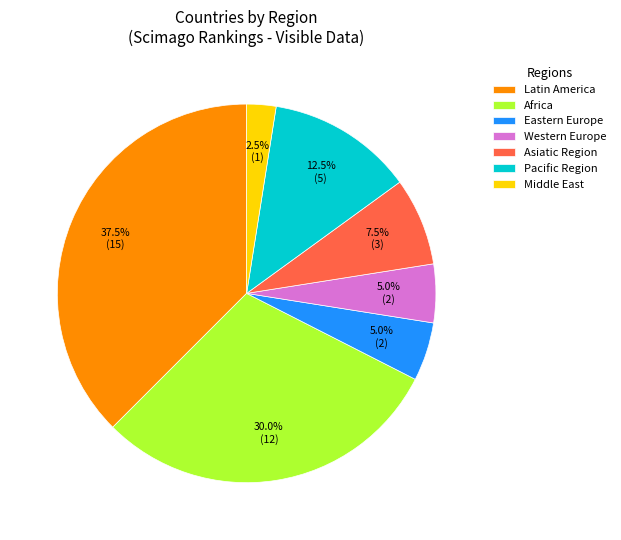

What percentage do Africa and Eastern Europe together represent?

35.0%